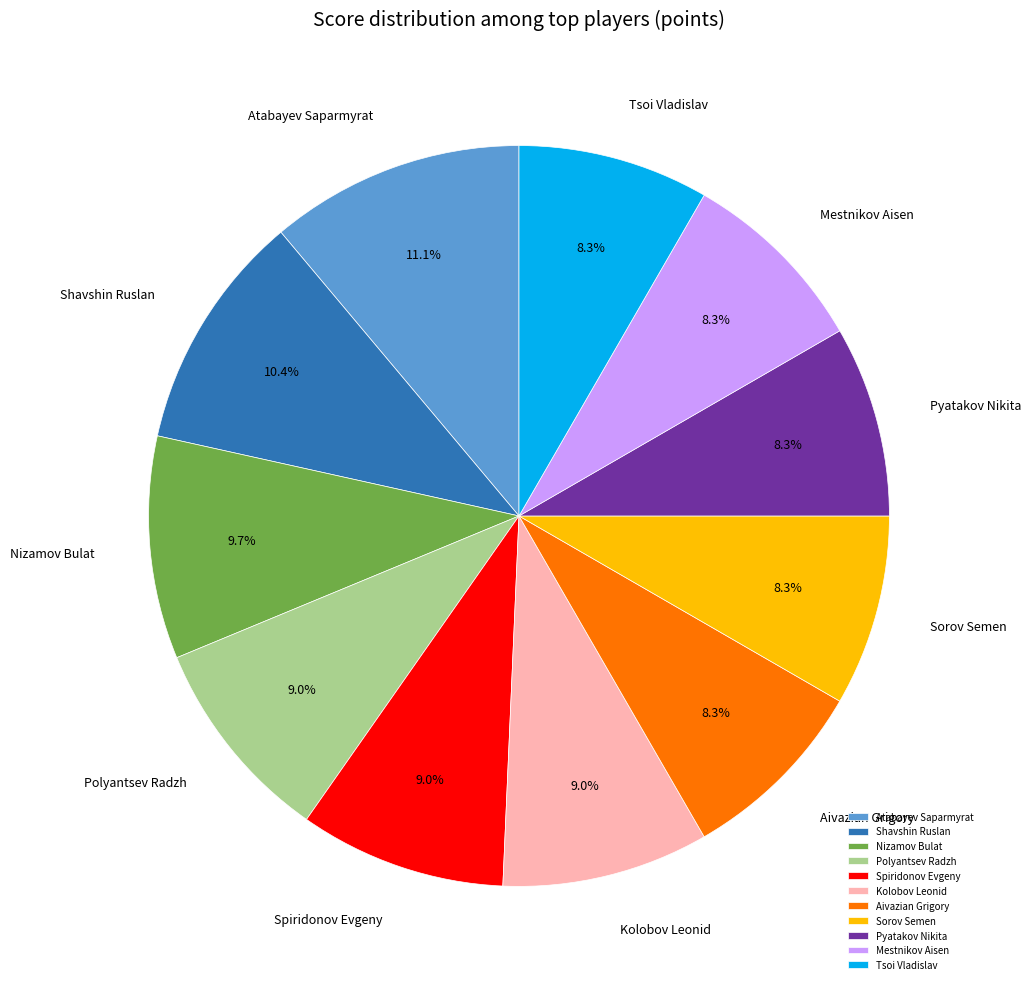

To the nearest percent, what is the combined percentage of Nizamov Bulat and Shavshin Ruslan?

20%